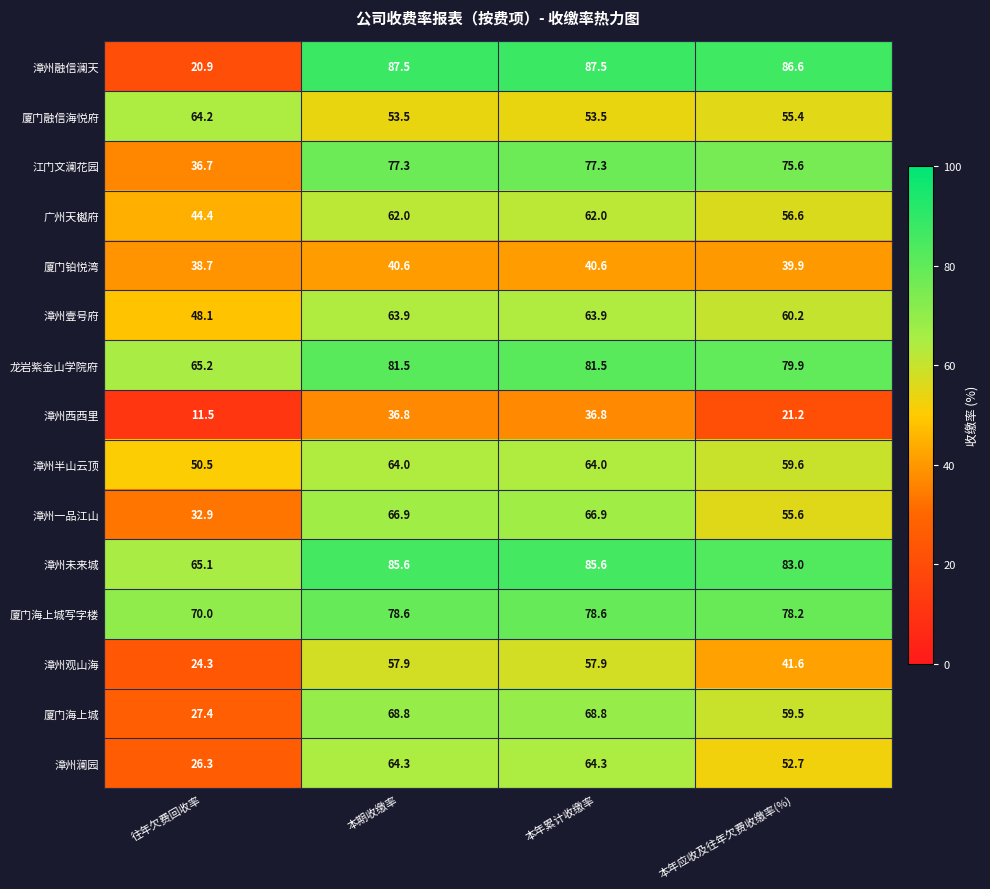

Where does the 厦门海上城写字楼 series first go above 78?

本期收缴率